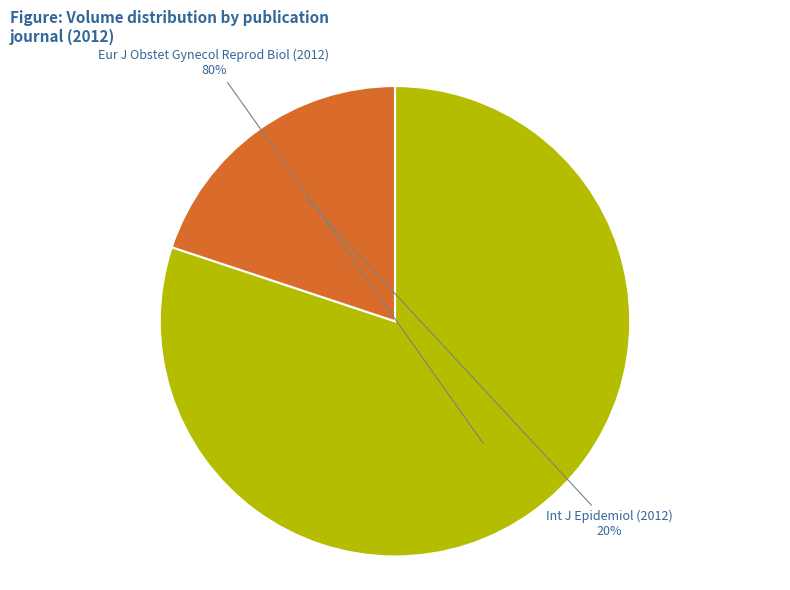

To the nearest percent, what is the difference between the largest and smallest slice percentages?

60%